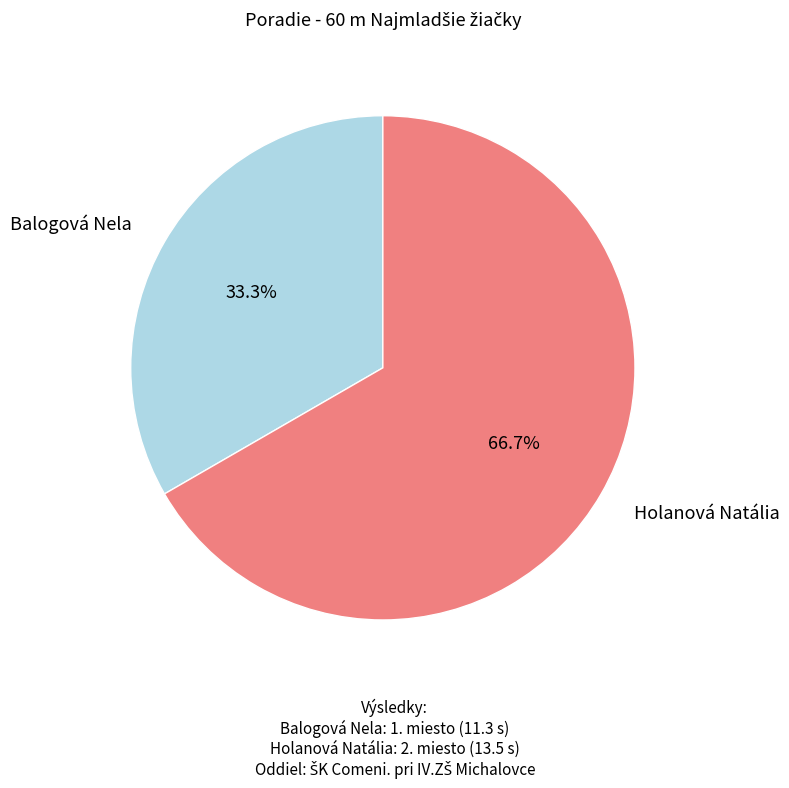

What is the ratio of the value at Balogová Nela to the value at Holanová Natália?

0.5